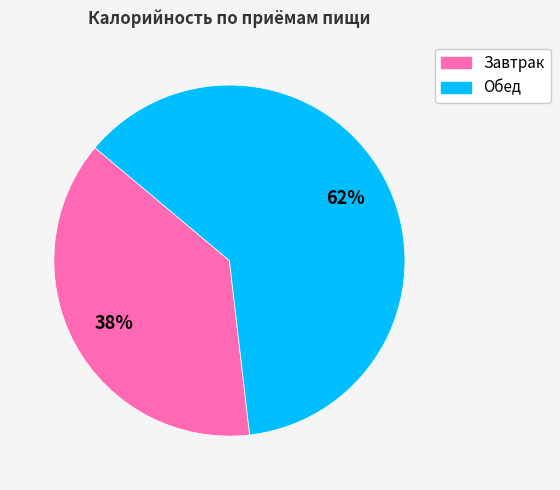

Do Завтрак and Обед together represent more than half of the pie?

Yes